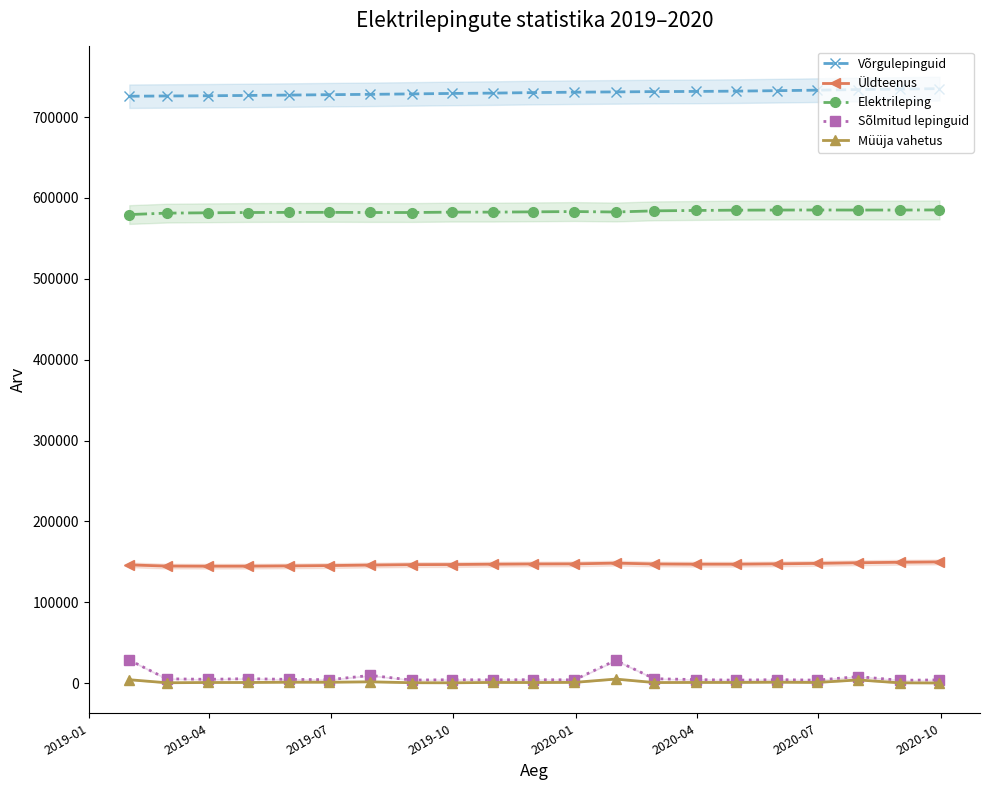

True or false: Sõlmitud lepinguid and Üldteenus intersect in this chart.

False